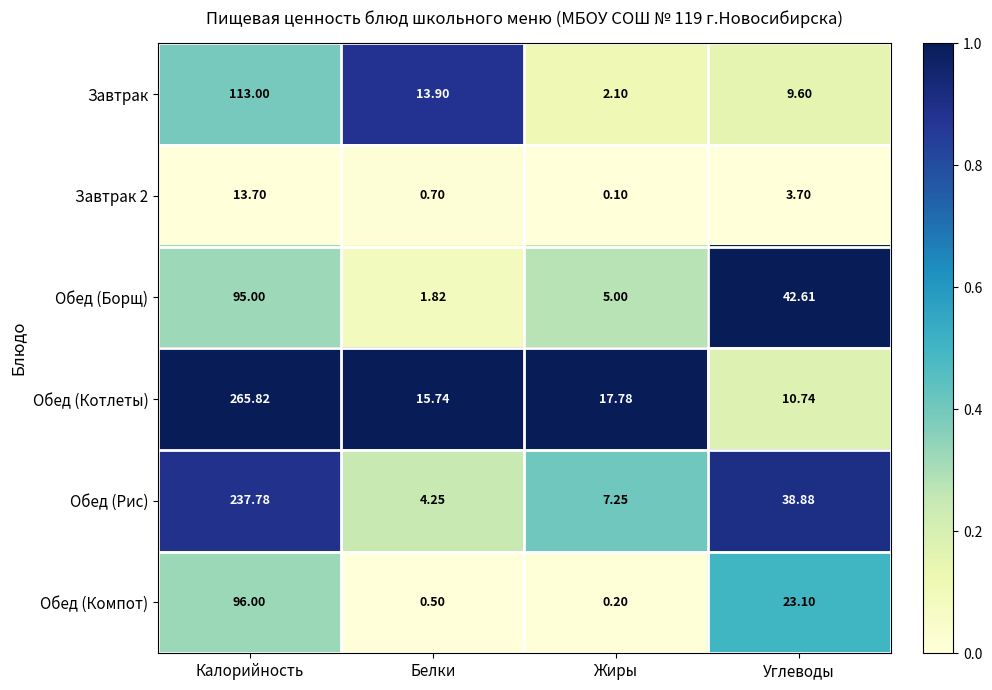

Which category has the highest value across all series?

Калорийность